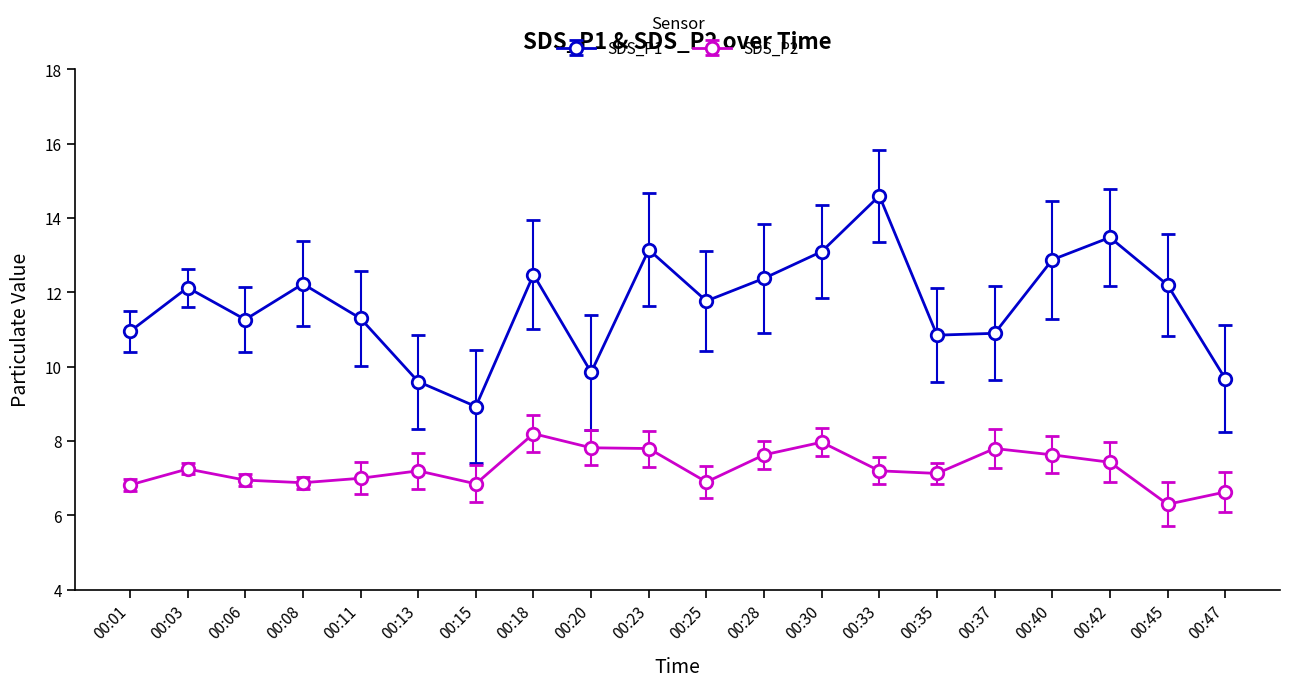

True or false: SDS_P1 and SDS_P2 cross at least once.

False